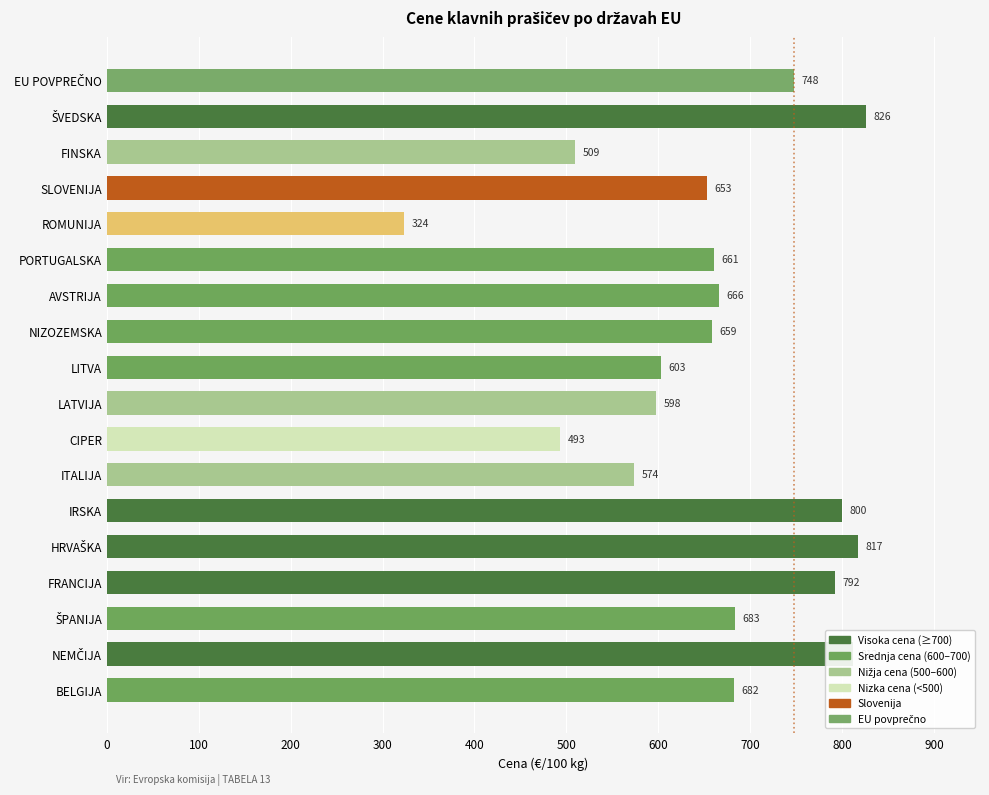

The value at IRSKA is 800.2. True or false?

True